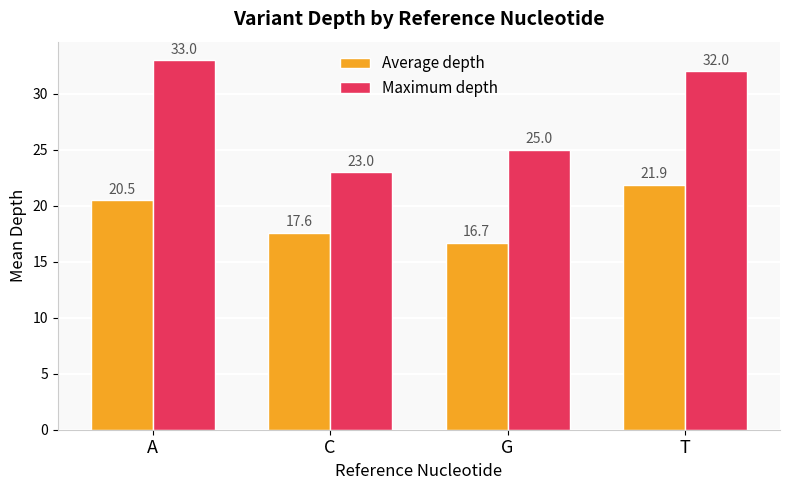

At T, list the series in order from smallest to largest.

Average depth, Maximum depth